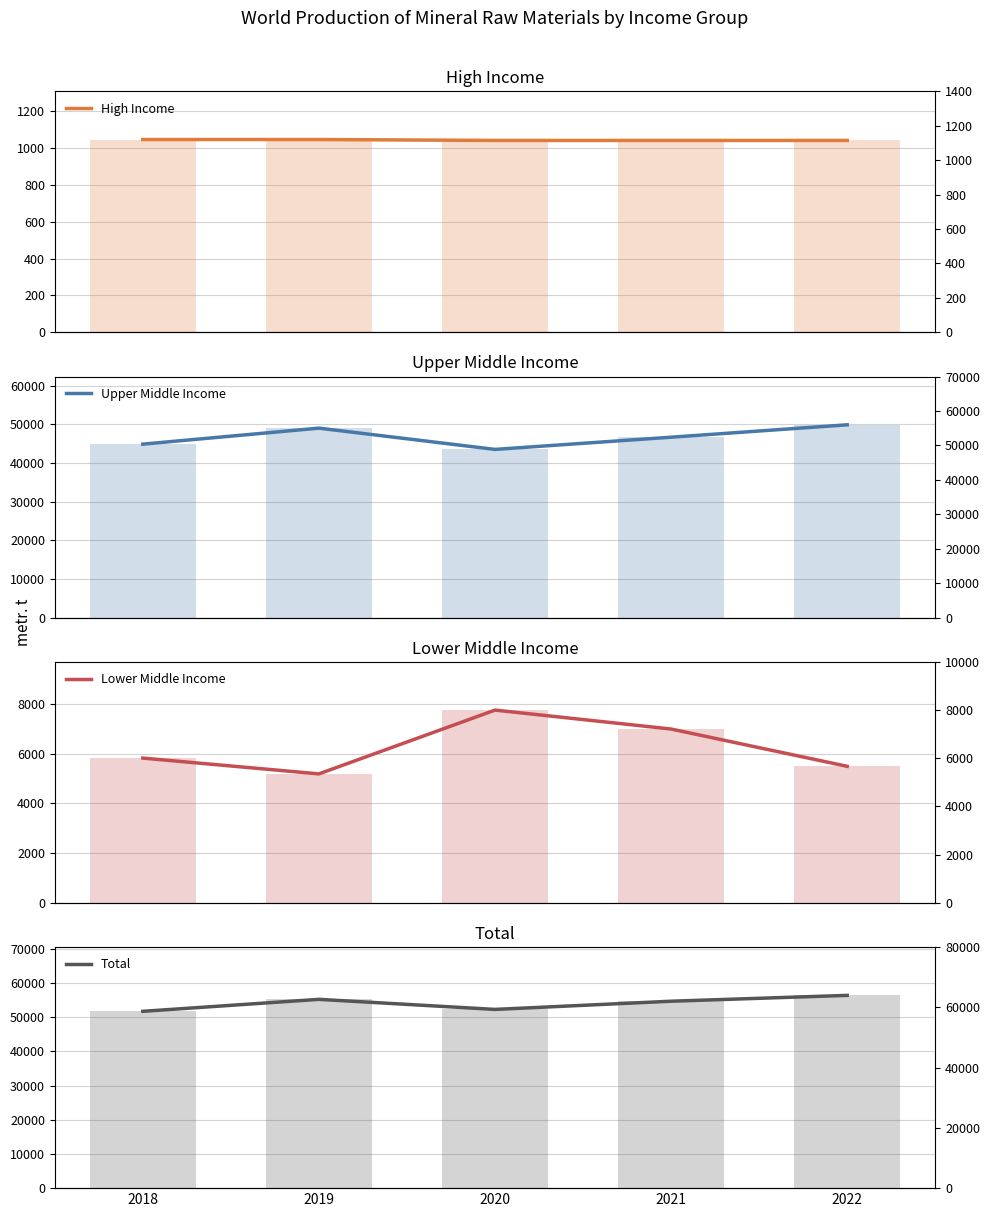

Where is Total nearest to the value 54070?

2021